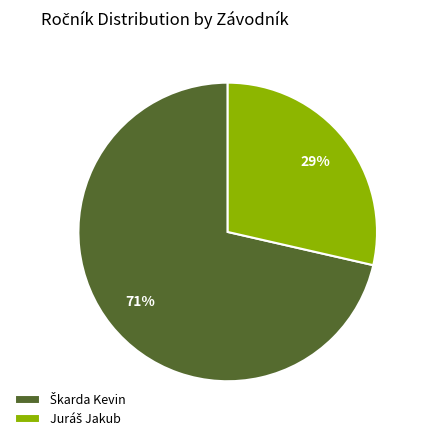

Does any single category account for the majority?

Yes